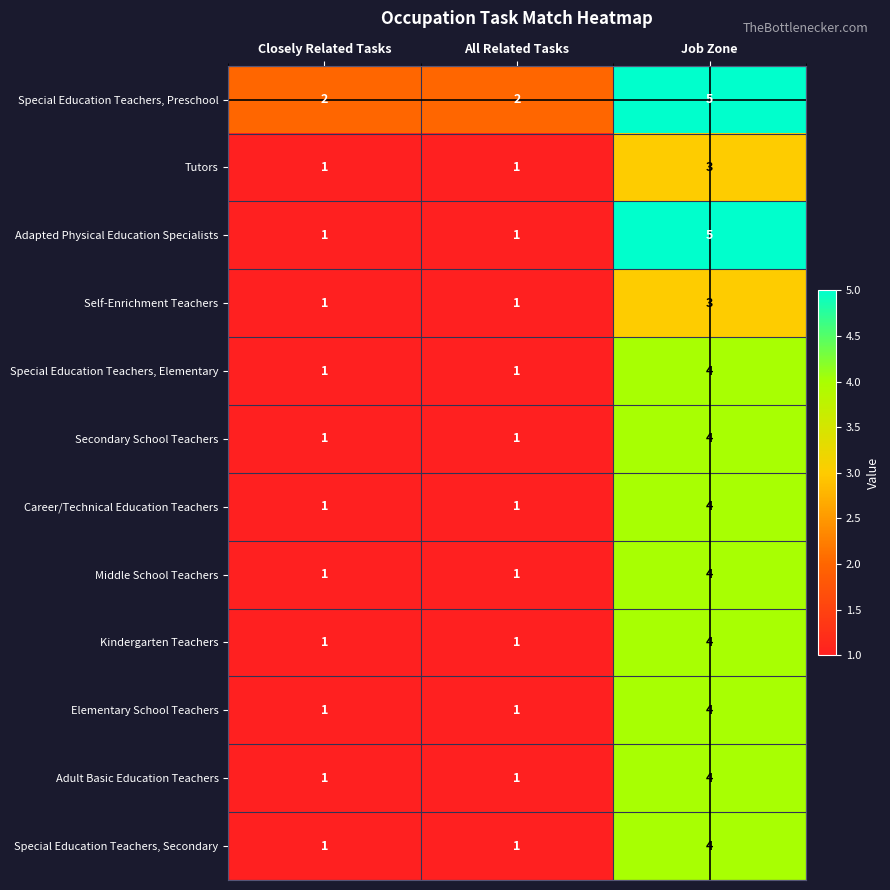

What is the greatest value displayed?

5